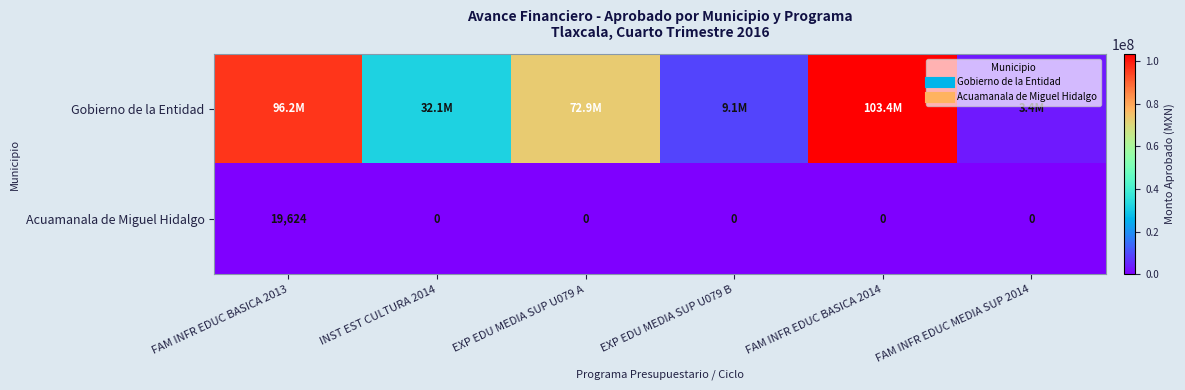

The value of Acuamanala de Miguel Hidalgo at EXP EDU MEDIA SUP U079 A is 9892.5. True or false?

False